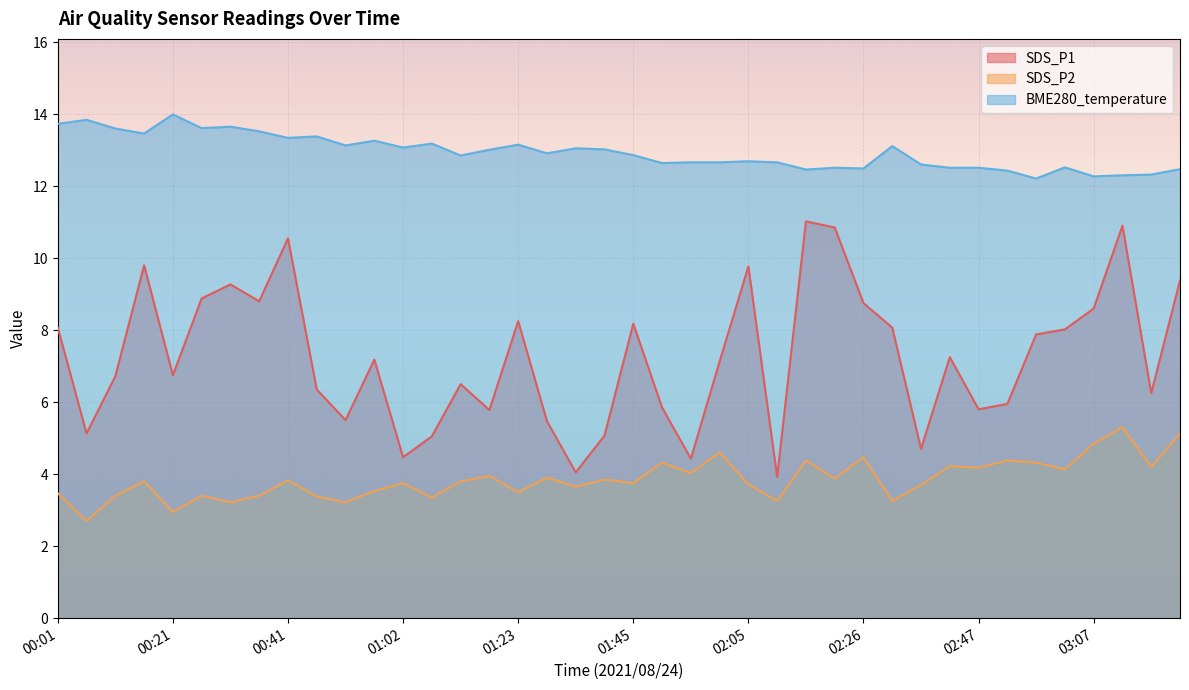

Rank the categories by BME280_temperature value from lowest to highest.

02:57, 03:07, 03:12, 03:18, 02:52, 02:16, 03:23, 02:26, 02:21, 02:42, 02:47, 03:02, 02:36, 01:50, 01:55, 02:00, 02:11, 02:05, 01:12, 01:45, 01:29, 01:18, 01:39, 01:34, 01:02, 02:31, 00:52, 01:23, 01:07, 00:57, 00:41, 00:46, 00:16, 00:36, 00:11, 00:26, 00:31, 00:01, 00:06, 00:21